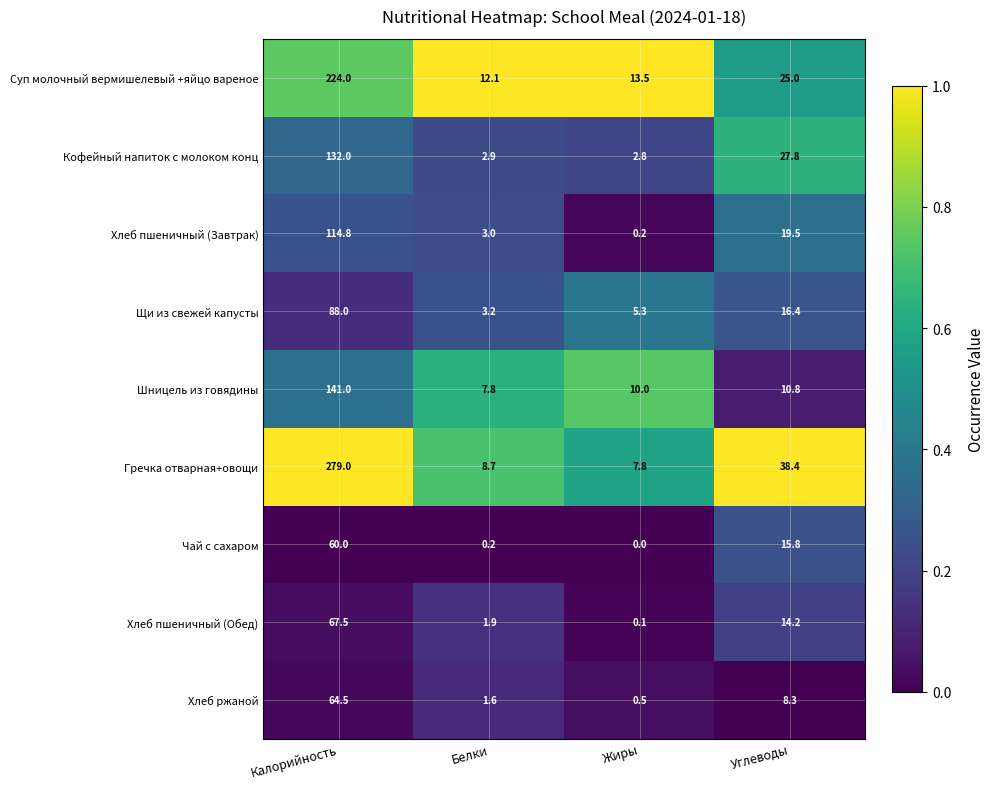

At which category is the sum across all series the highest?

Калорийность